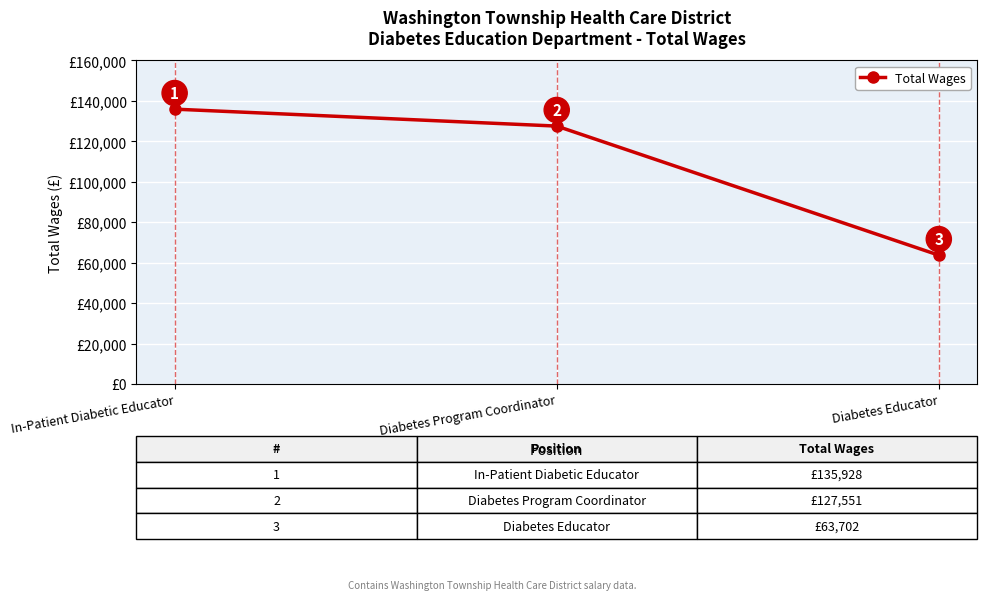

Count the values in the range 63702 to 135928.

3